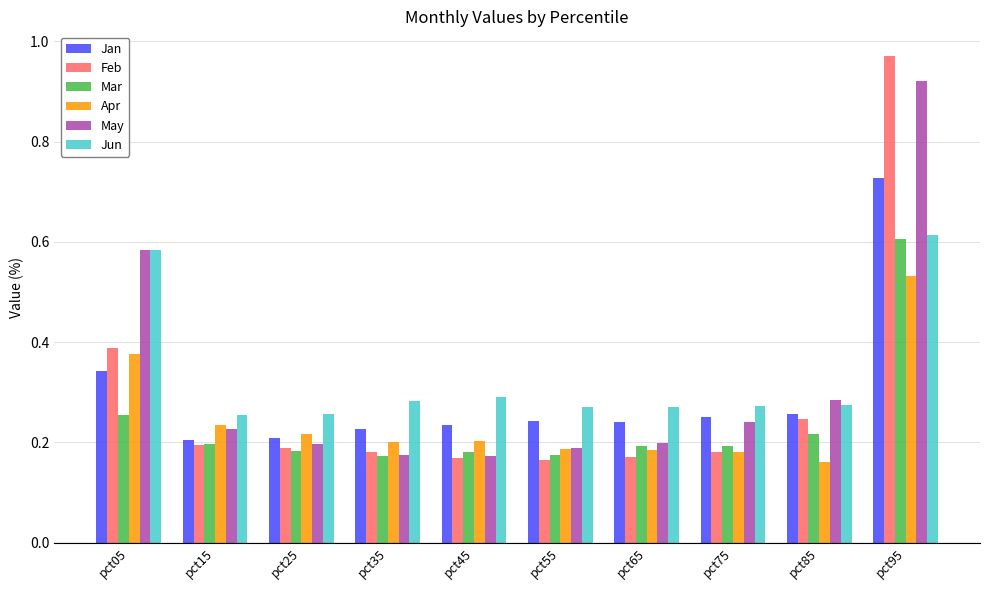

Which series has the widest spread of values?

Feb